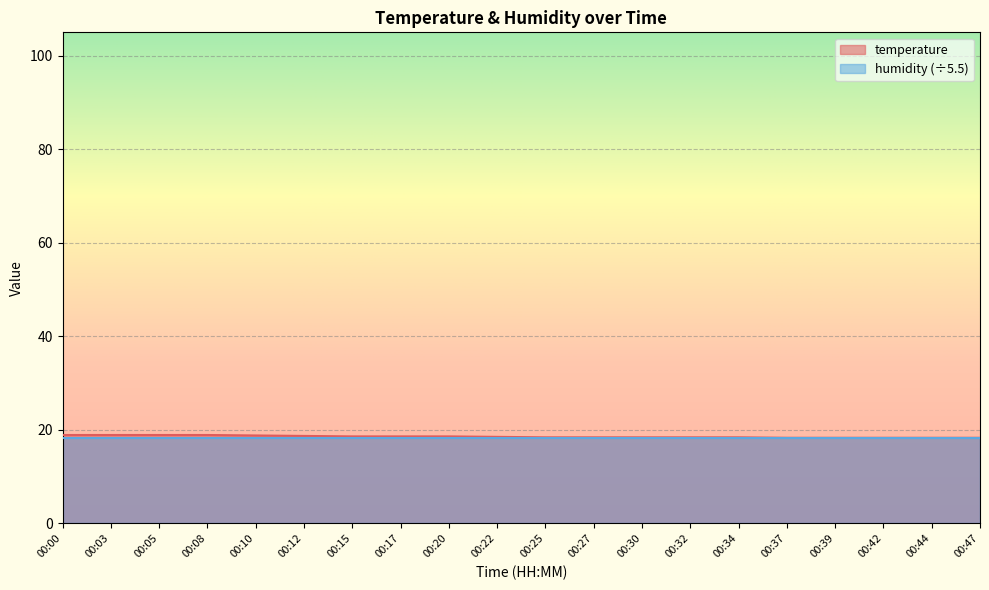

Reading left to right, extract all data points from this chart.

00:00=18.9	00:03=18.9	00:05=18.9	00:08=18.9	00:10=18.8	00:12=18.7	00:15=18.6	00:17=18.6	00:20=18.6	00:22=18.5	00:25=18.4	00:27=18.4	00:30=18.4	00:32=18.4	00:34=18.4	00:37=18.3	00:39=18.3	00:42=18.3	00:44=18.3	00:47=18.3